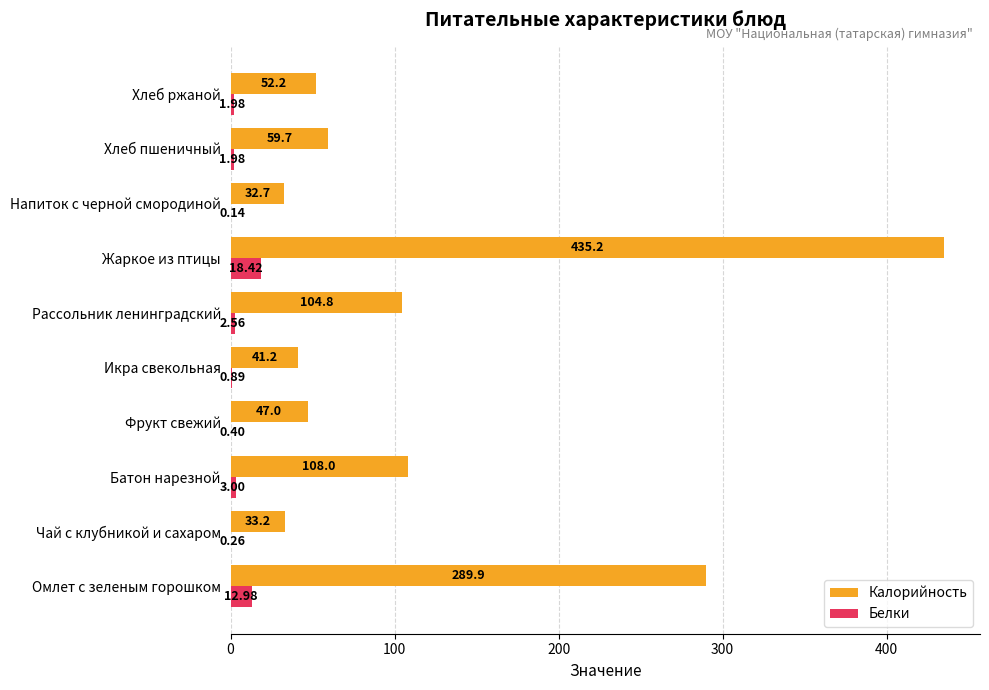

At which label does Калорийность reach its peak?

Жаркое из птицы